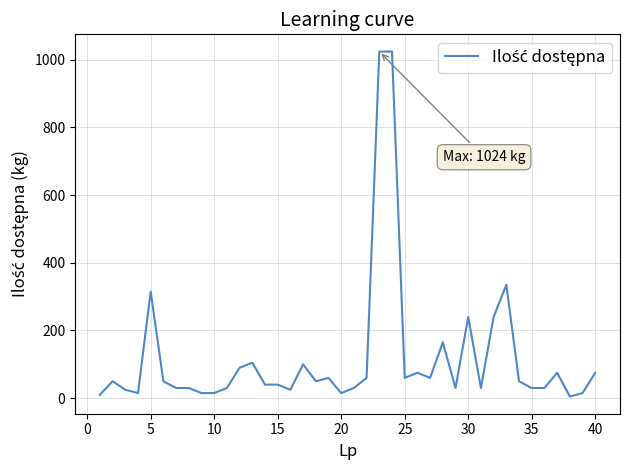

What is the smallest value displayed?

5